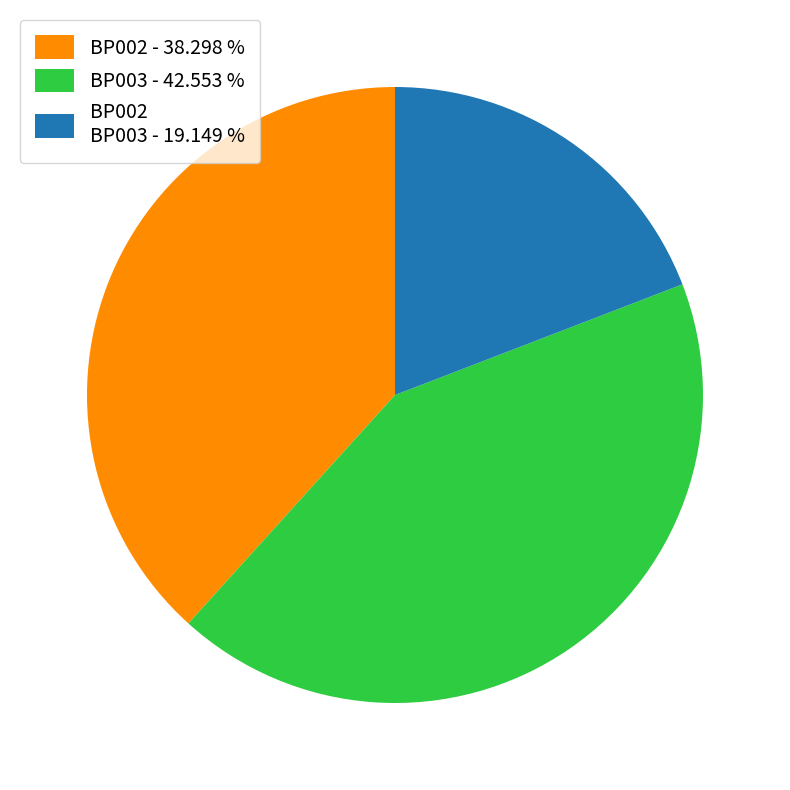

How many slices are in this pie chart?

3